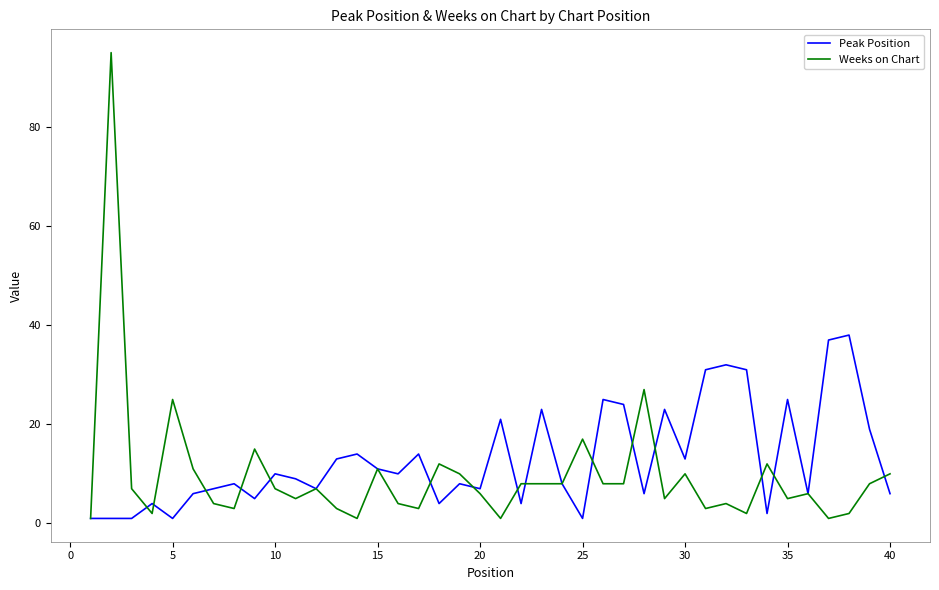

Which series has the largest range (max minus min)?

Weeks on Chart